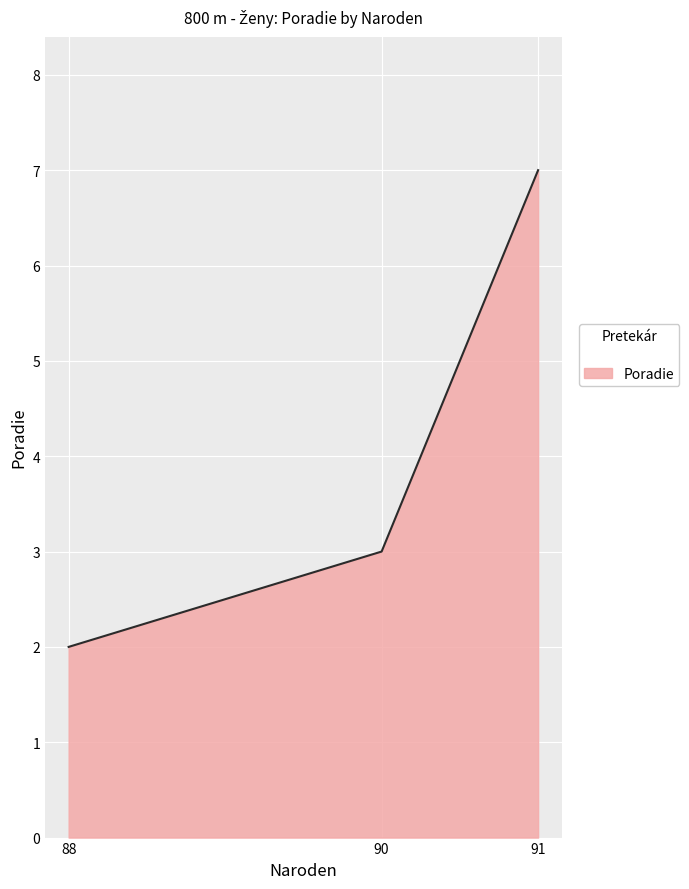

What is the change in value from 88 to 91?

+5